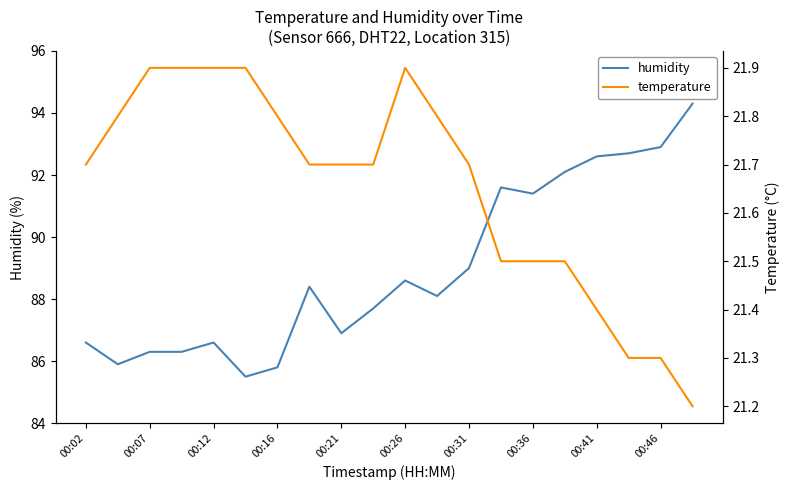

True or false: temperature has a value of 21.7 at 00:02.

True